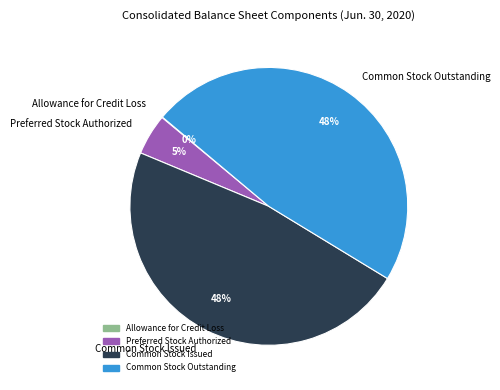

Is the sum of Common Stock Issued and Preferred Stock Authorized greater than half?

Yes